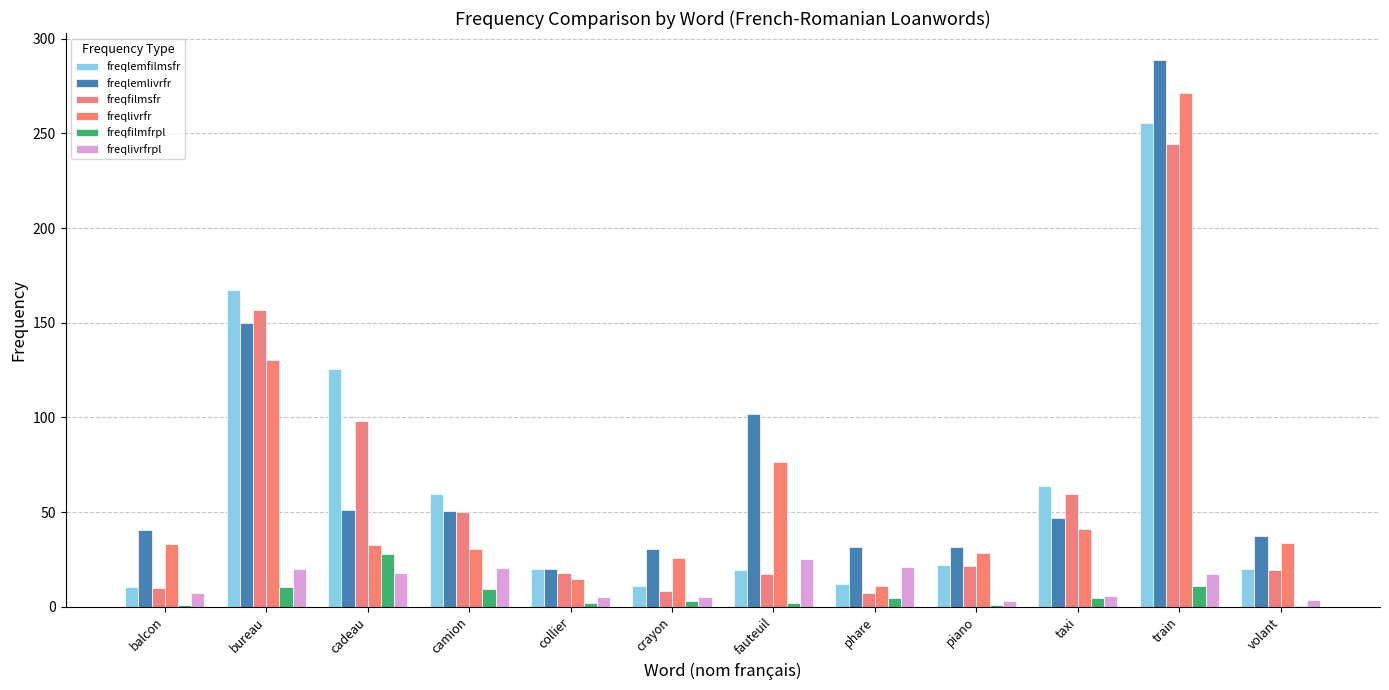

Are the bars horizontal?

No